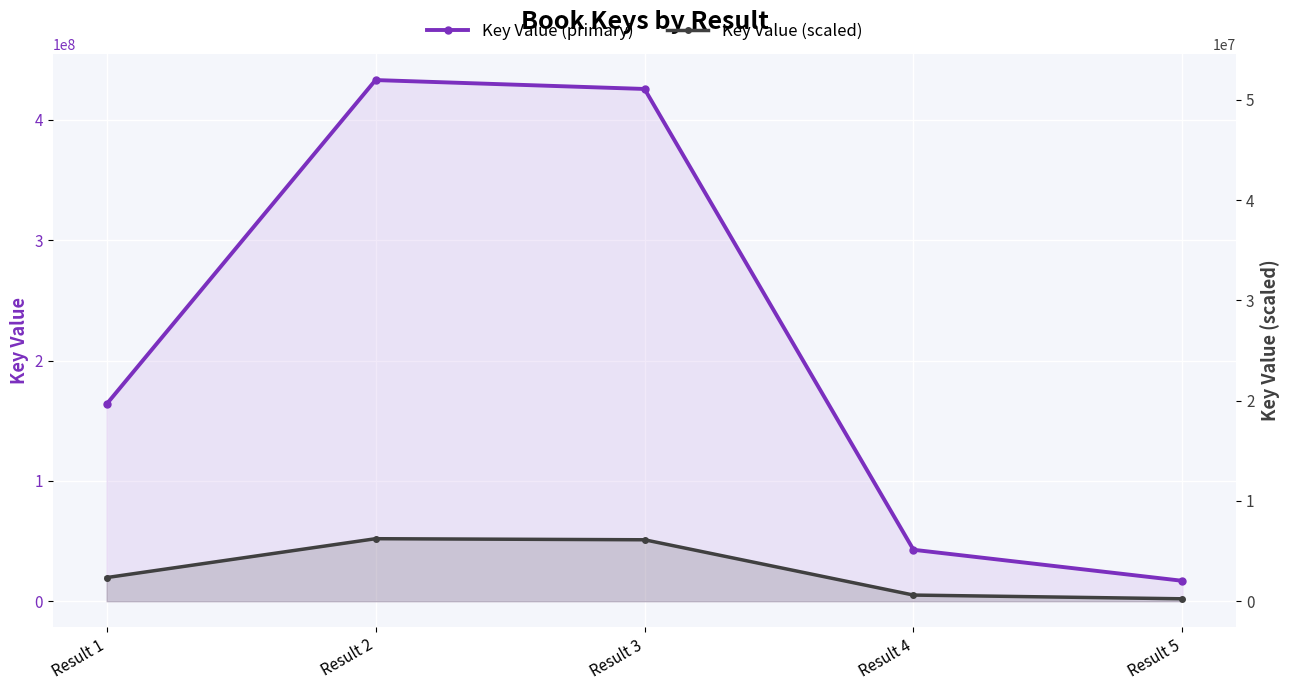

How many data points in Key Value (primary) are less than 163739941?

2